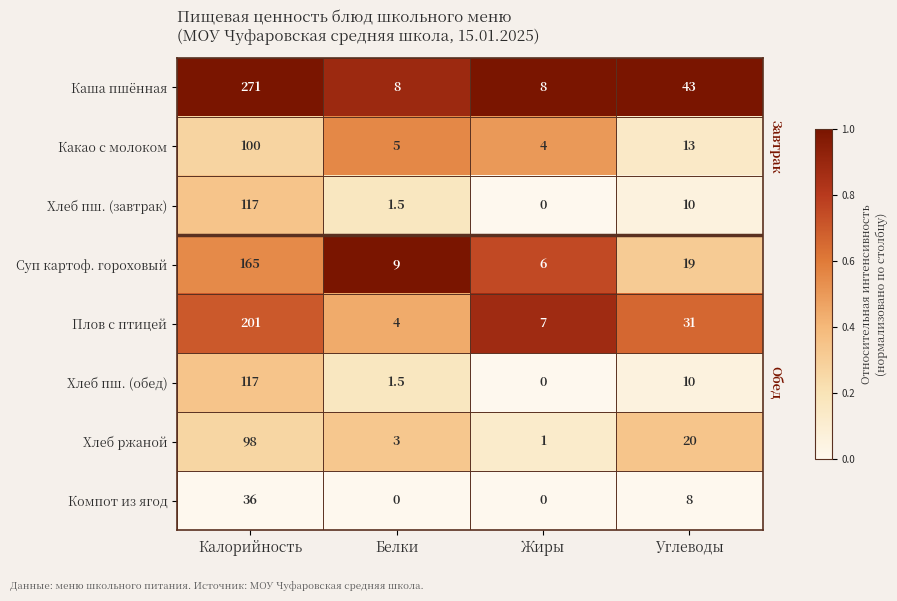

Which series has the largest total across all categories?

Каша пшённая